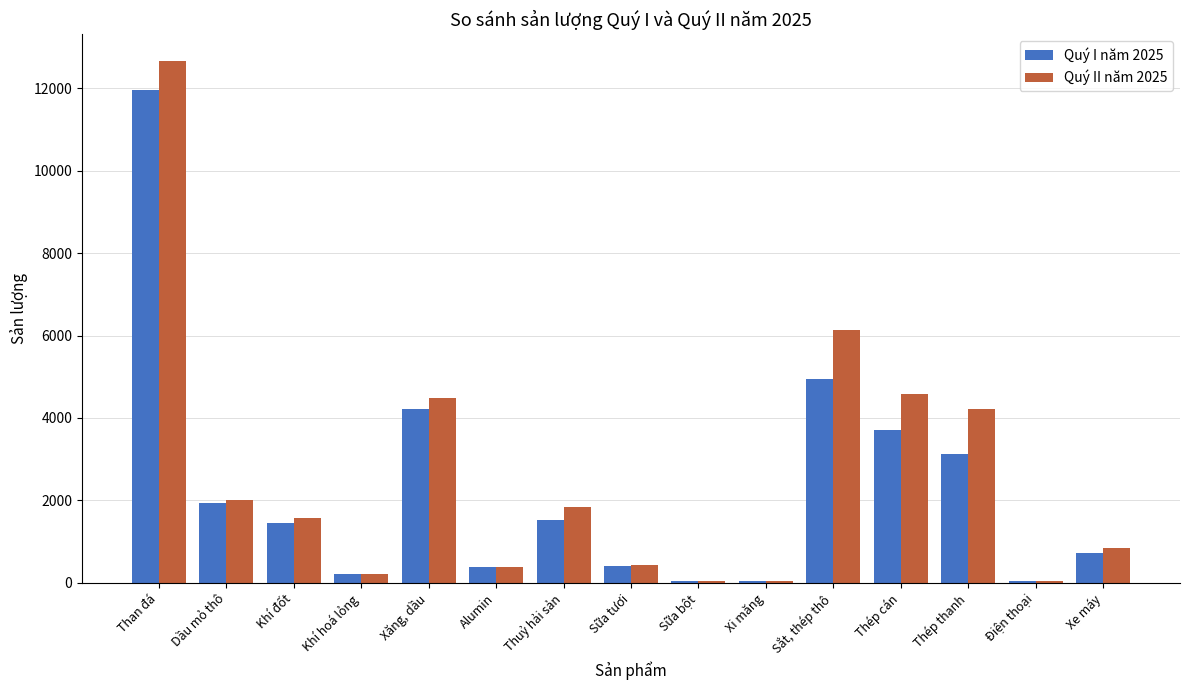

What is the spread (max minus min) of values at Sữa bột?

7.4